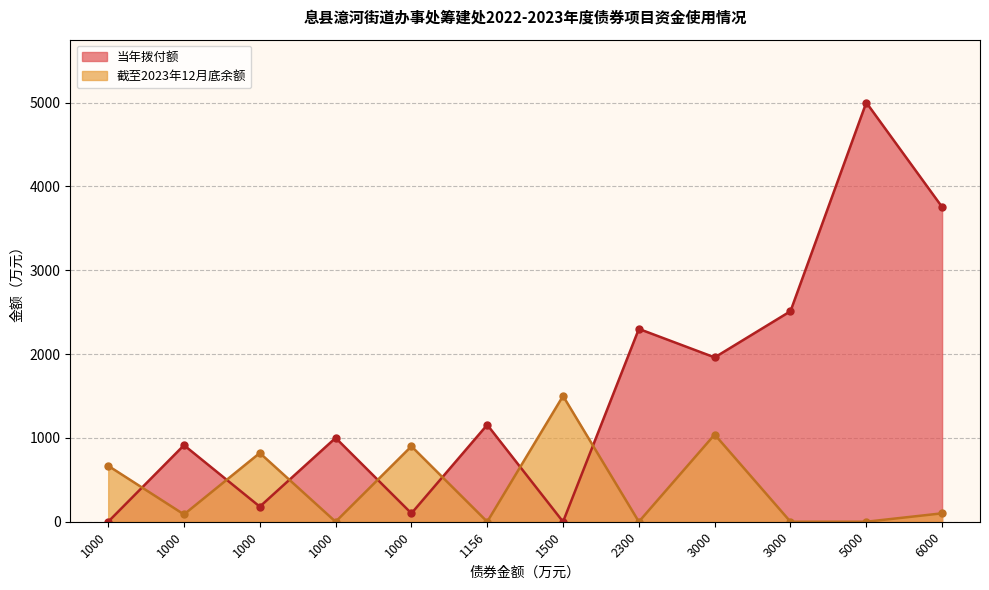

Between 2300 and 1000, which series saw the biggest shift?

当年拨付额